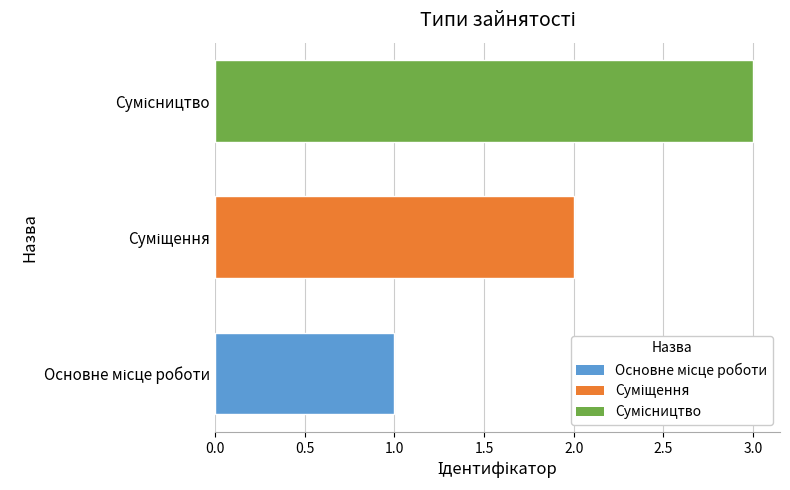

What is the difference between the maximum and minimum values?

2